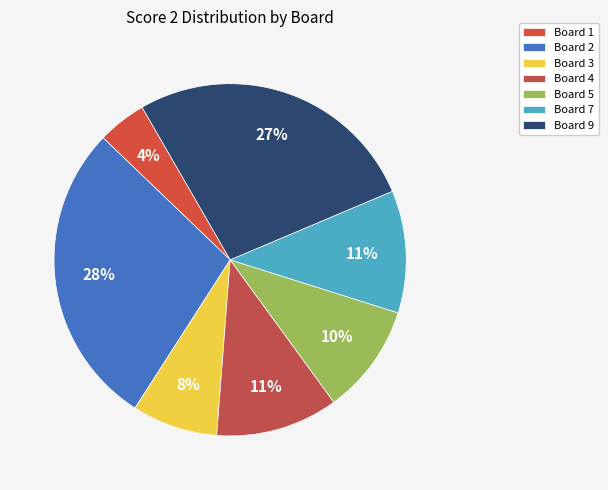

Is the sum of Board 4 and Board 1 greater than half?

No